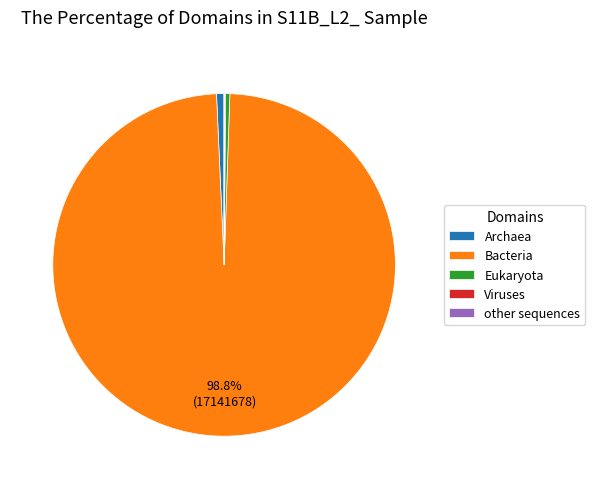

Which category accounts for the majority?

Bacteria